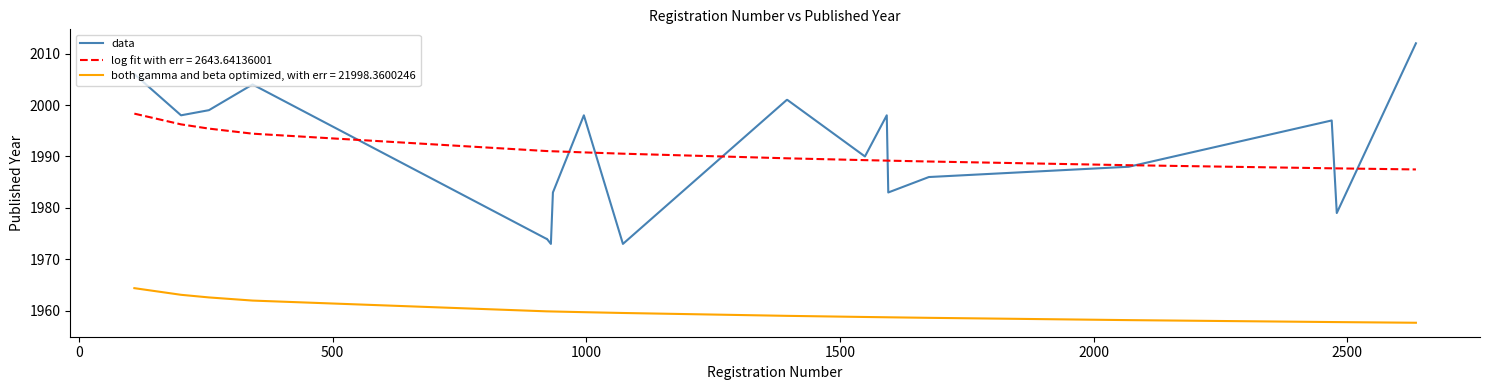

True or false: both gamma and beta optimized, with err = 21998.3600246 and data cross at least once.

False